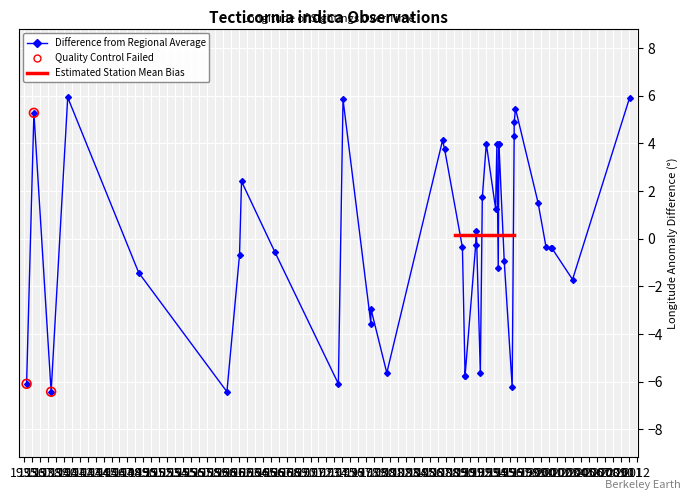

What is the change in value from 1990-02-27 to 1996-10-15?

+5.8